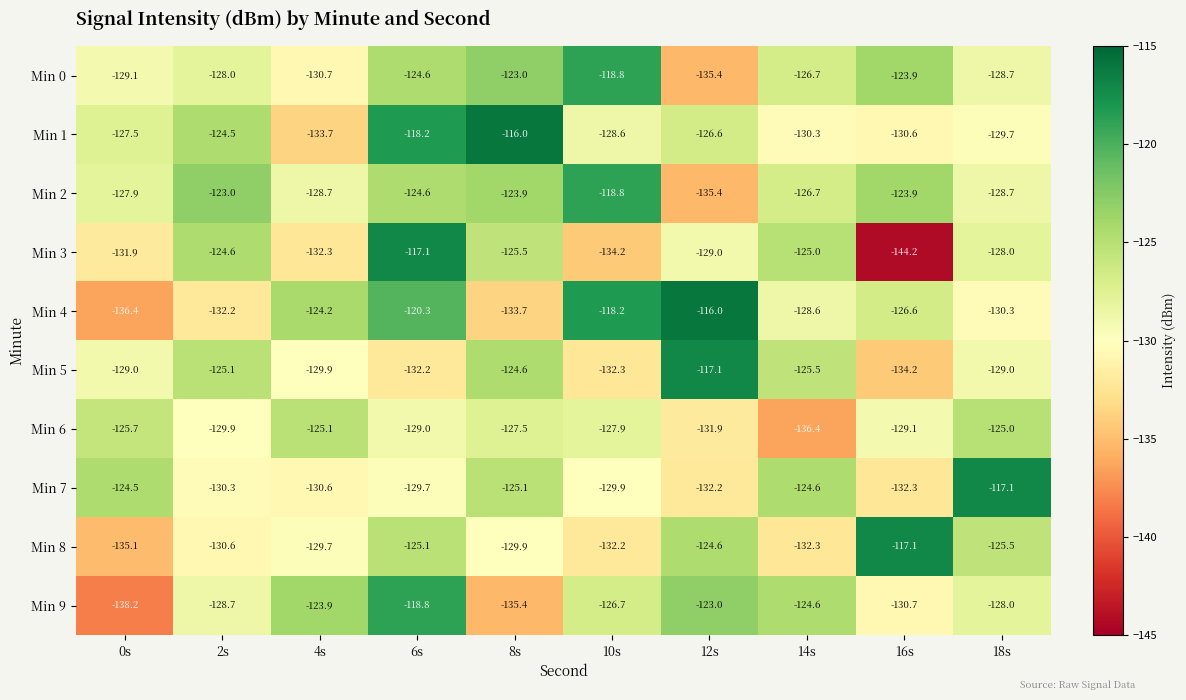

Which series has the largest total across all categories?

Min 2